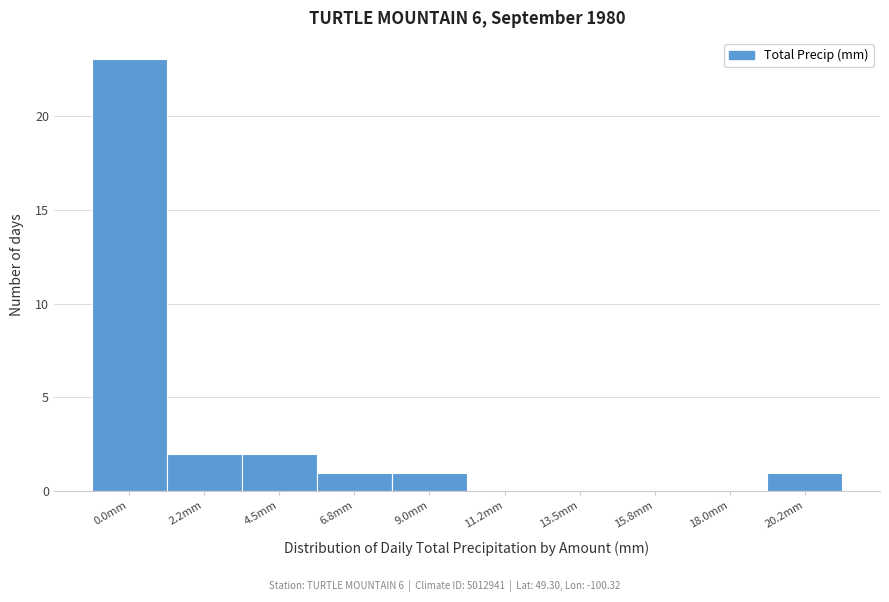

Reading left to right, extract all data points from this chart.

0.0mm=23	2.2mm=2	4.5mm=2	6.8mm=1	9.0mm=1	11.2mm=0	13.5mm=0	15.8mm=0	18.0mm=0	20.2mm=1